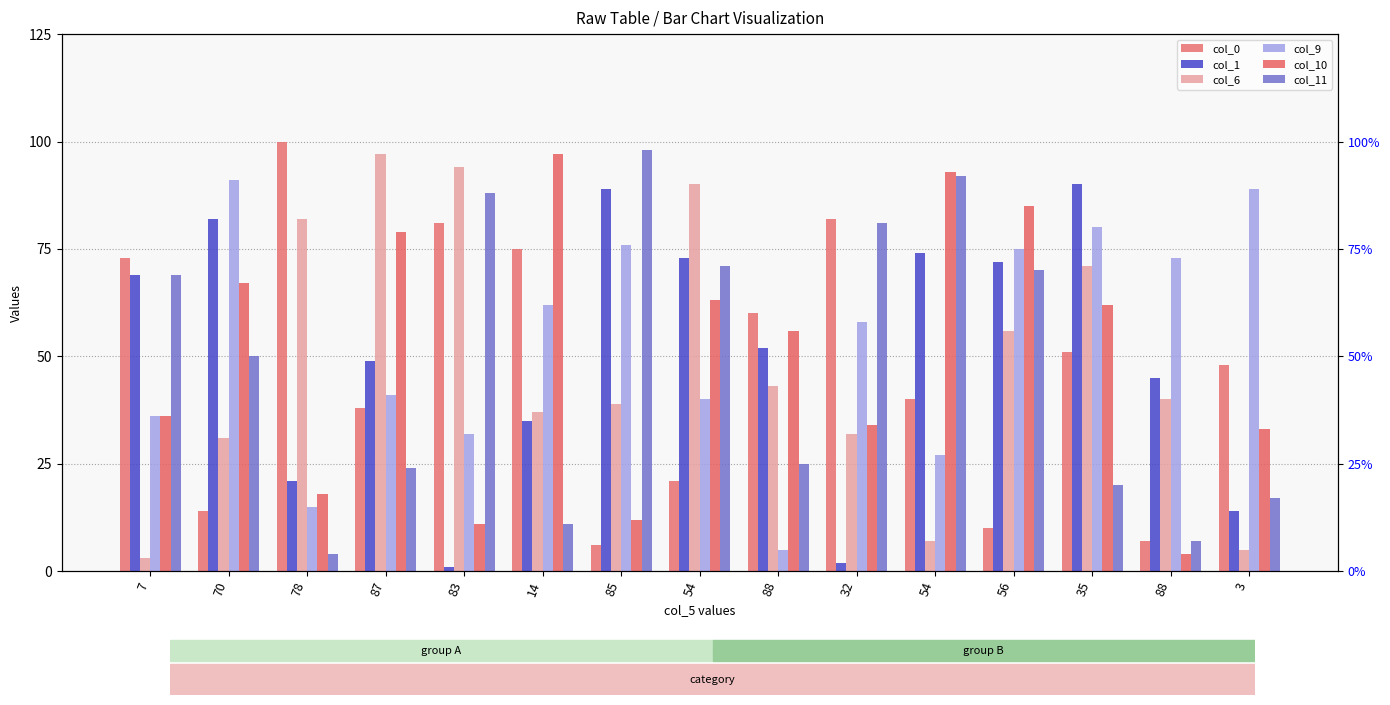

At 32, list the series in order from smallest to largest.

col_1, col_6, col_10, col_9, col_11, col_0